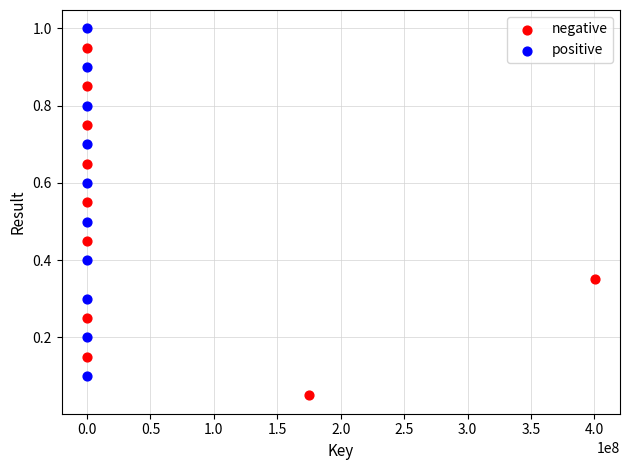

Which series reaches the minimum Y coordinate?

negative